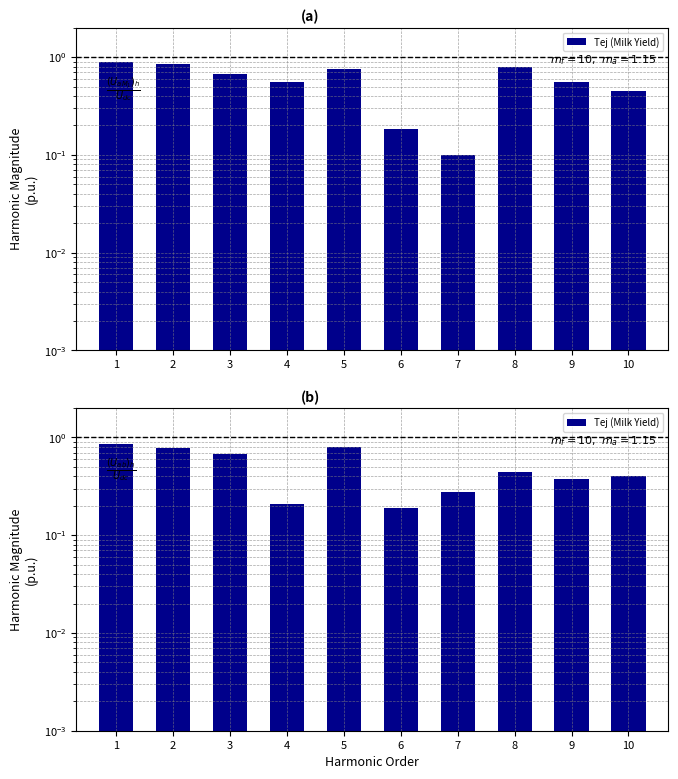

What is the average value?

0.5